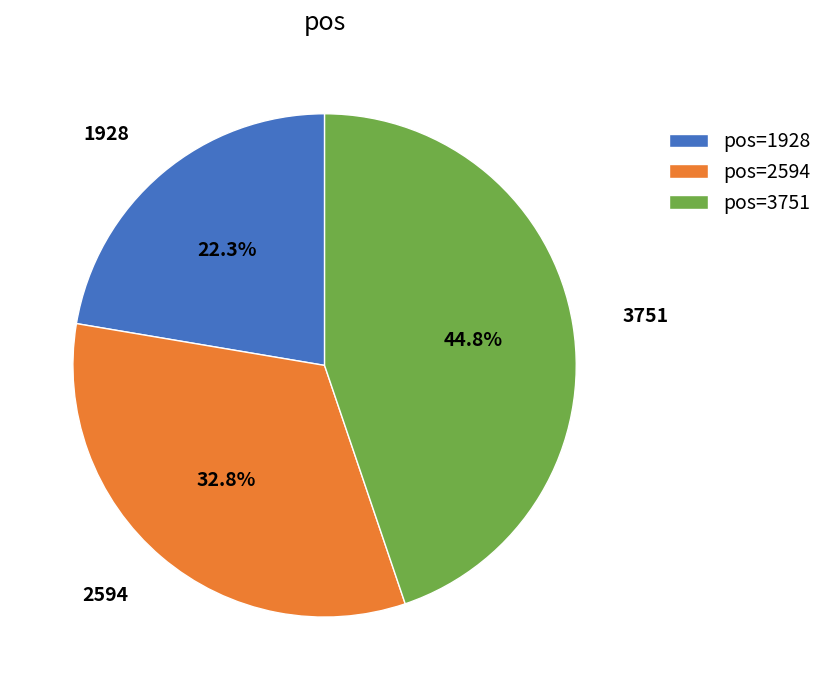

Rank the categories by value from highest to lowest.

pos=3751, pos=2594, pos=1928